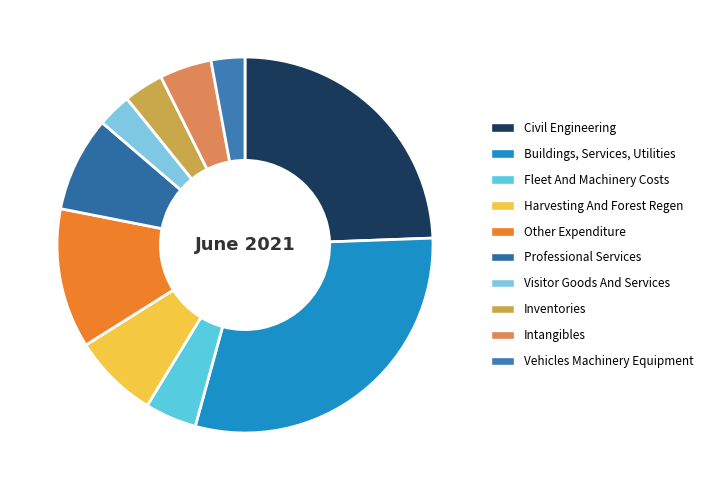

True or false: Civil Engineering accounts for 32% of the total.

False